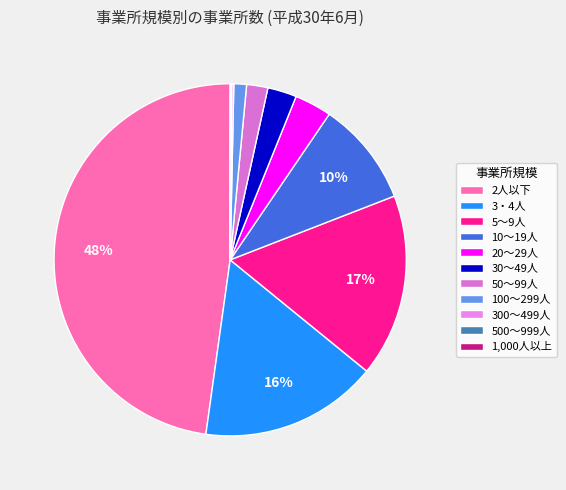

Does 2人以下 account for over 50% of the chart?

No